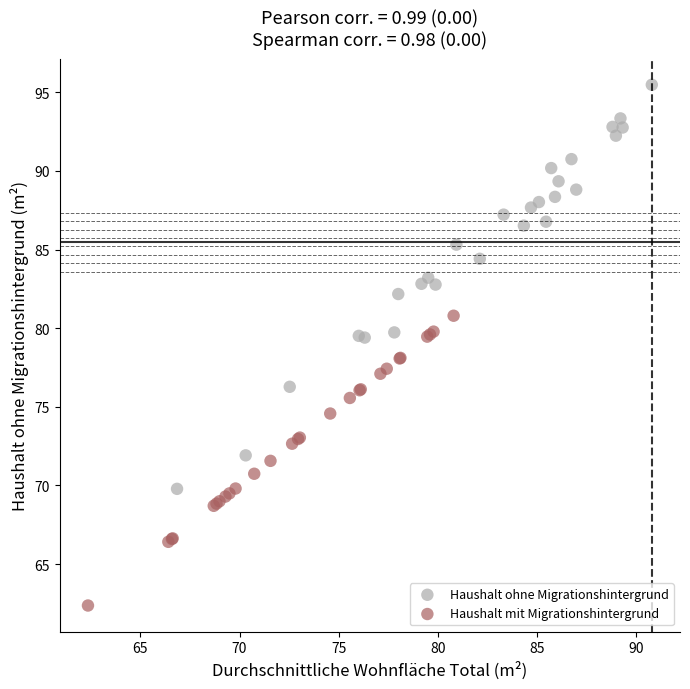

Which series has the largest Y range (max minus min)?

Haushalt ohne Migrationshintergrund